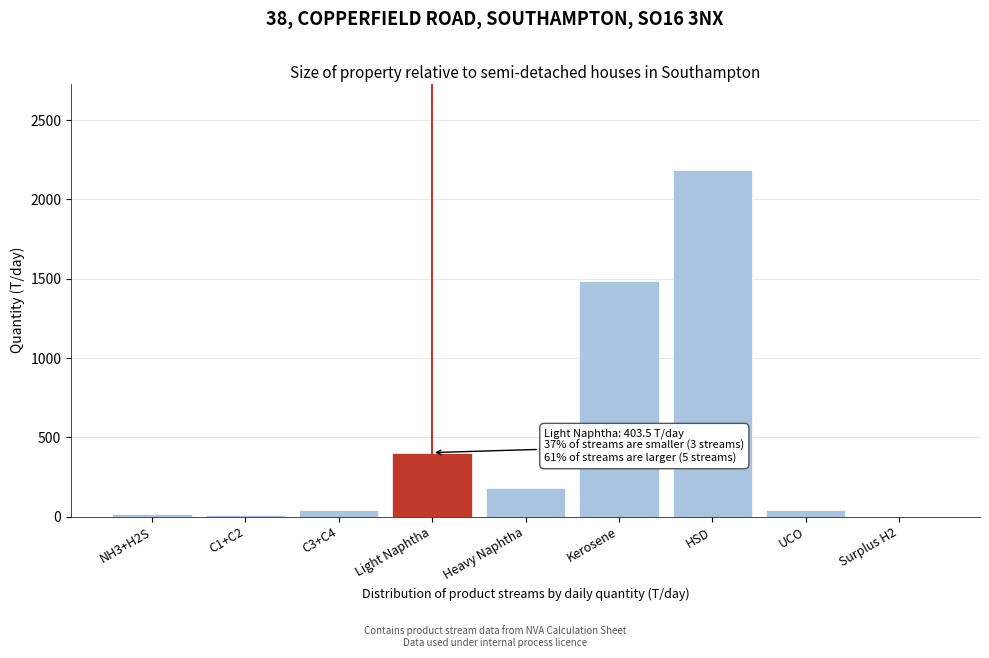

Which has a higher value, Heavy Naphtha or Light Naphtha?

Light Naphtha